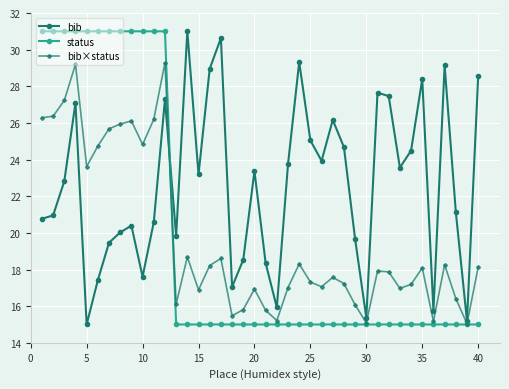

Which series has the largest total across all categories?

bib